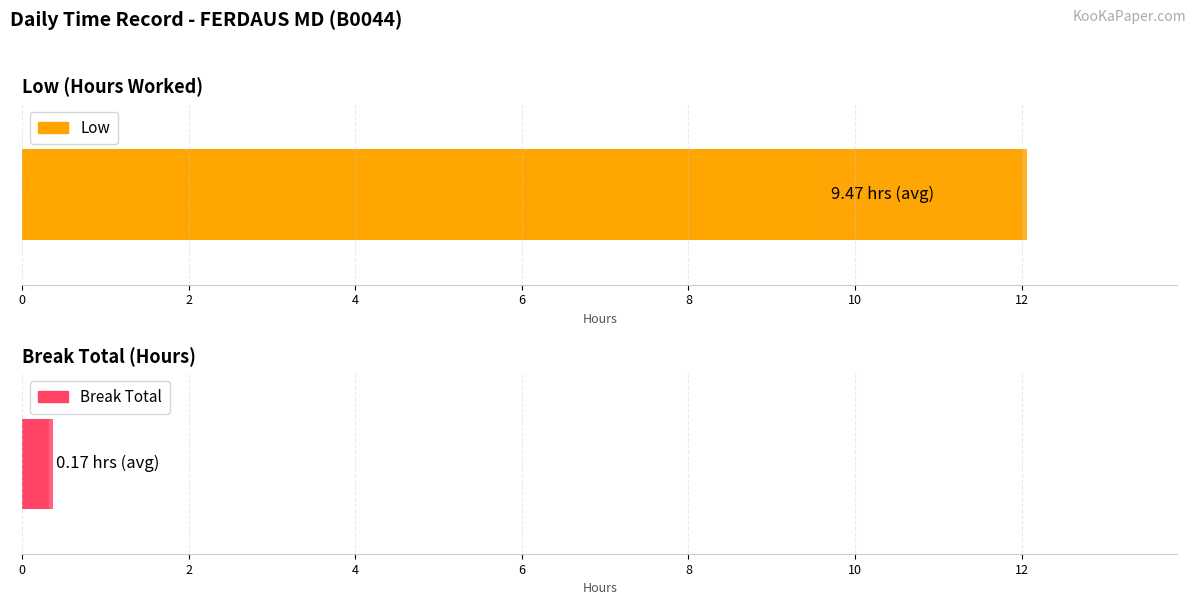

Does the chart contain stacked bars?

No